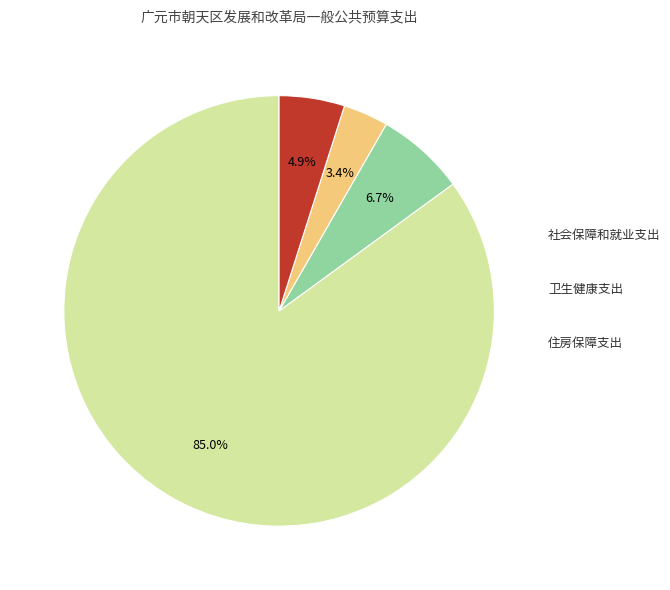

To the nearest percent, what is the average slice percentage?

25%